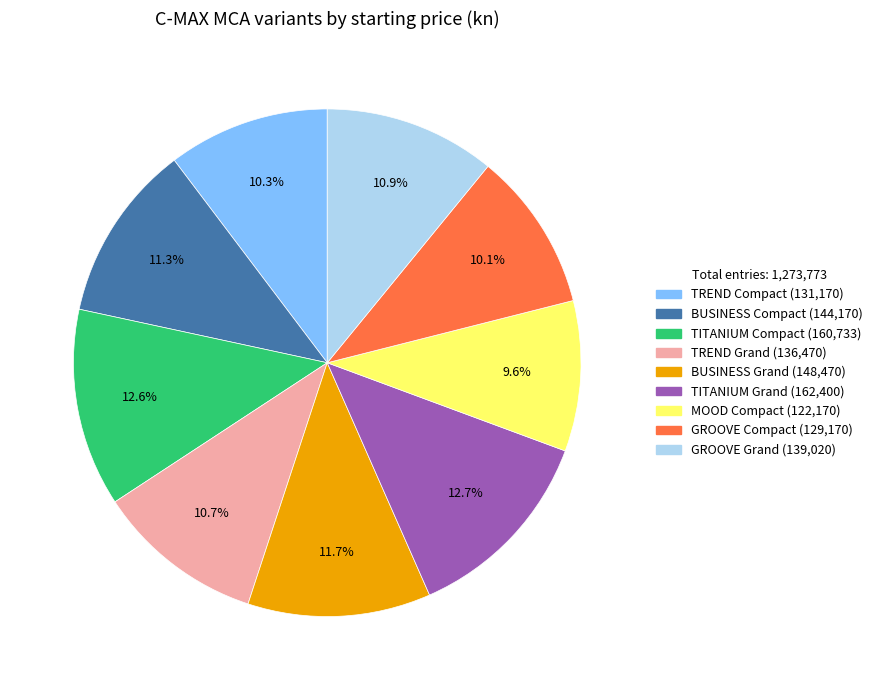

To the nearest percent, what is the average slice percentage?

11%